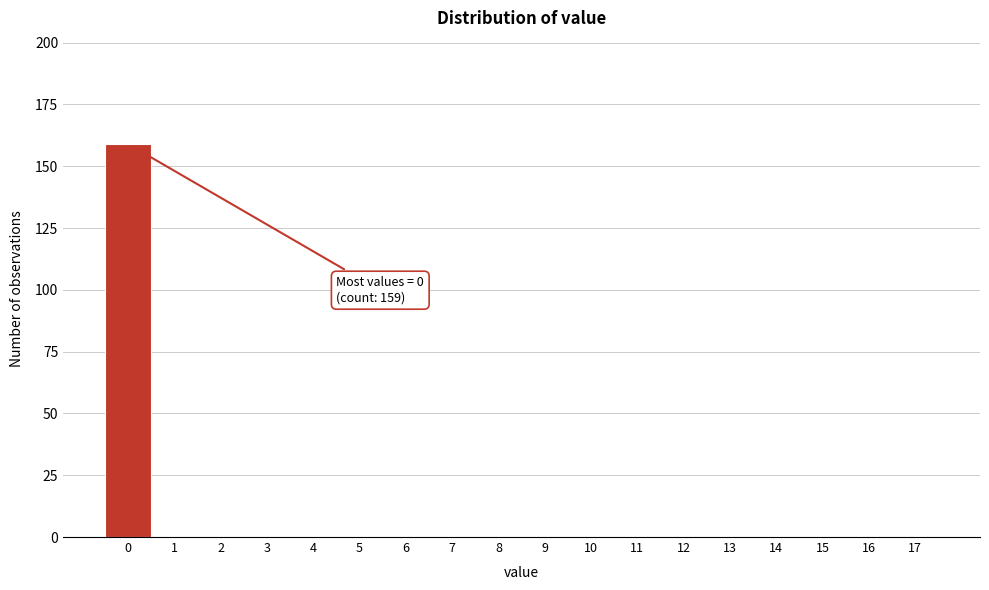

Reading left to right, list all the values displayed in this chart.

0=159	1=0	2=0	3=0	4=0	5=0	6=0	7=0	8=0	9=0	10=0	11=0	12=0	13=0	14=0	15=0	16=0	17=0